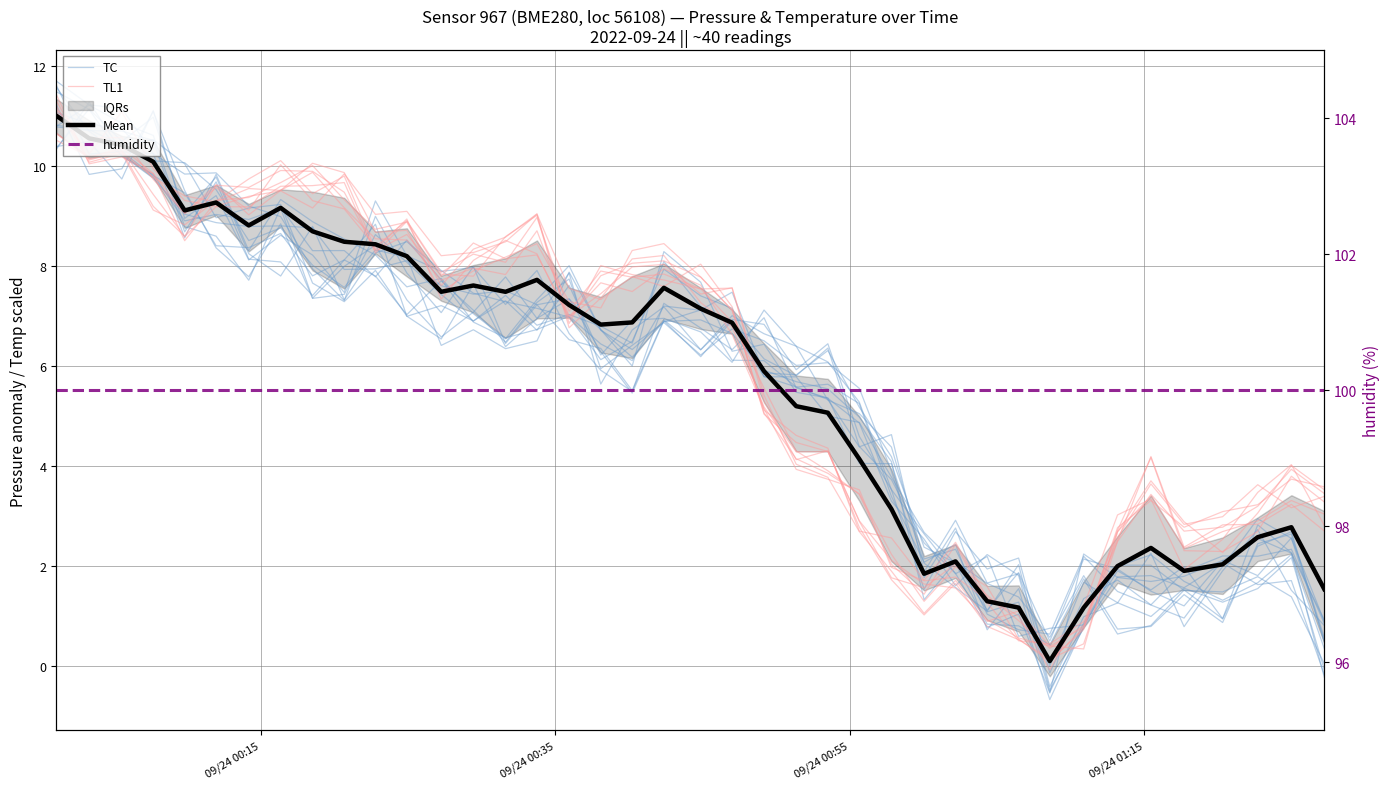

Is this an area chart (filled region under the line)?

No